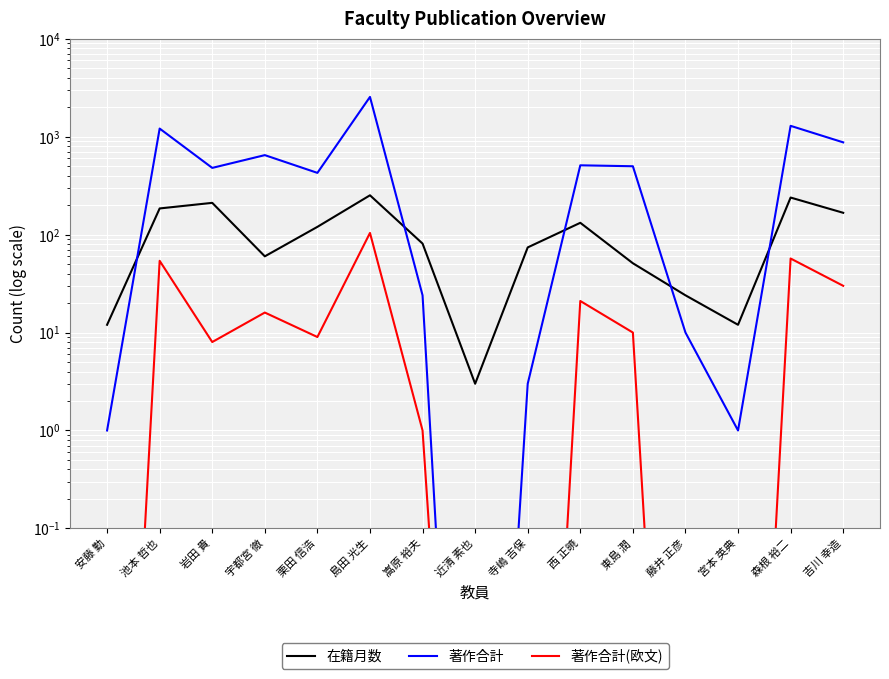

What is the sum of the 著作合計 values at 西 正暁 and 池本 哲也?

1720.0